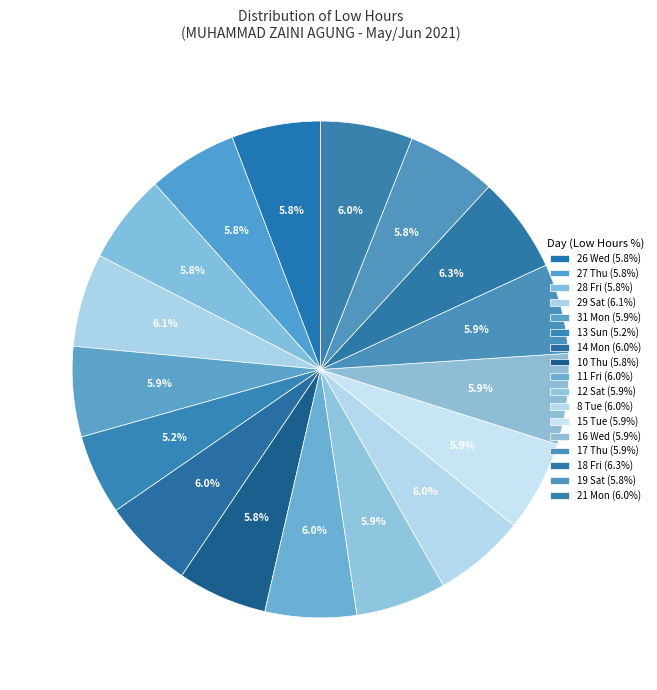

Count the number of slices in the pie.

17